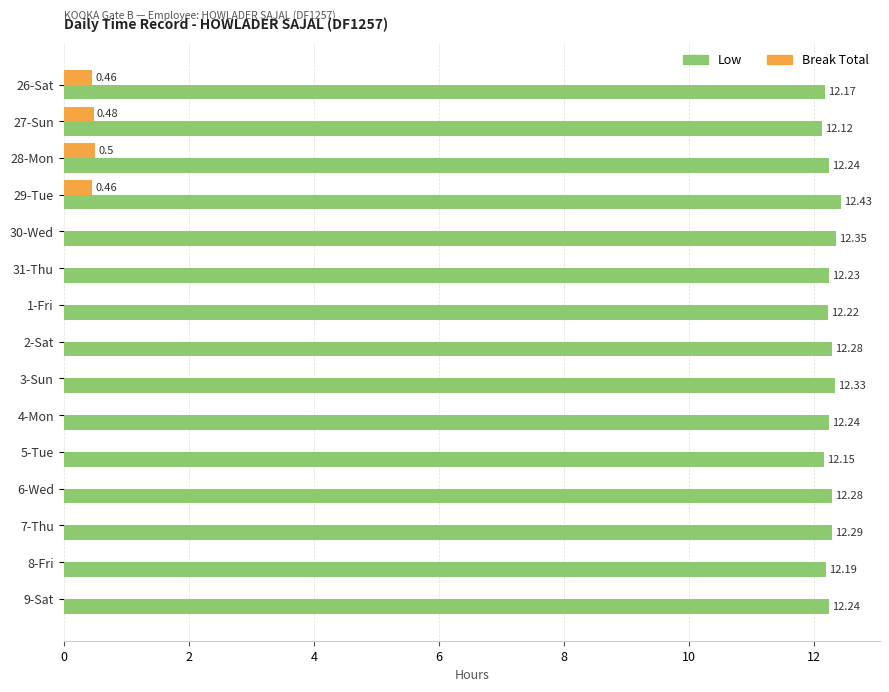

Count the number of data series in this chart.

2